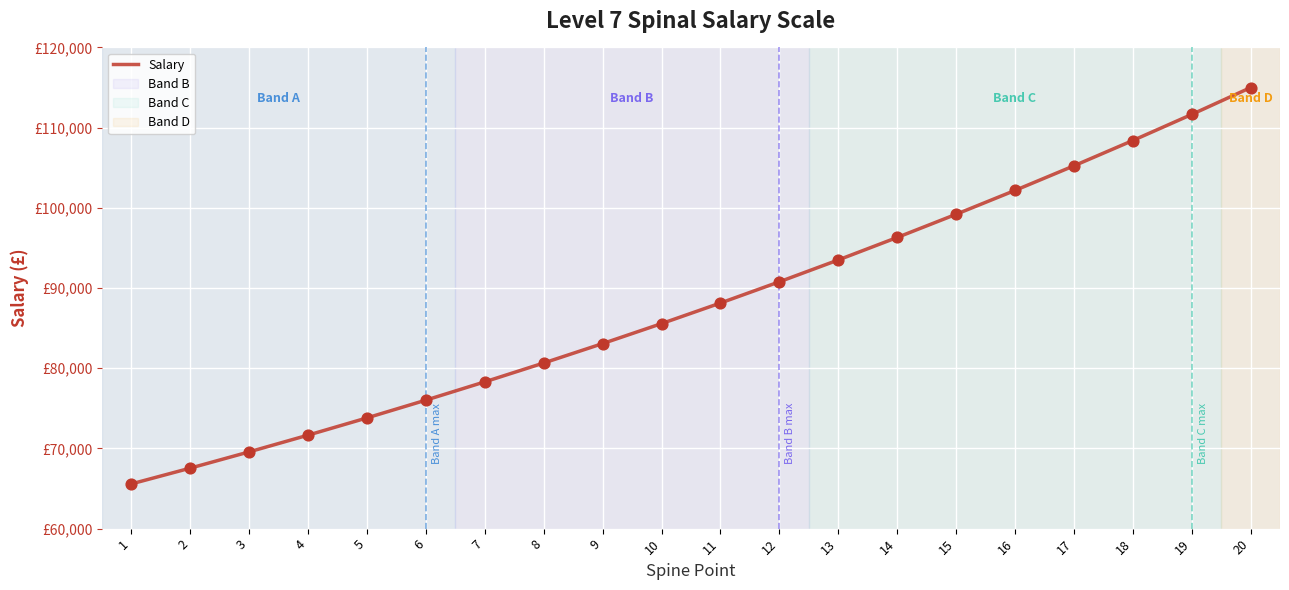

Does the chart have visible grid lines?

Yes